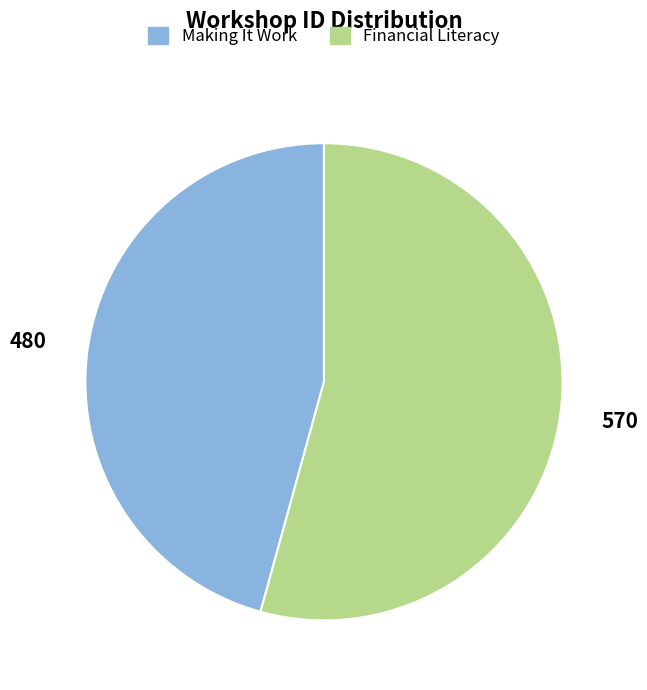

Is it true that Making It Work is 61% of the pie?

False